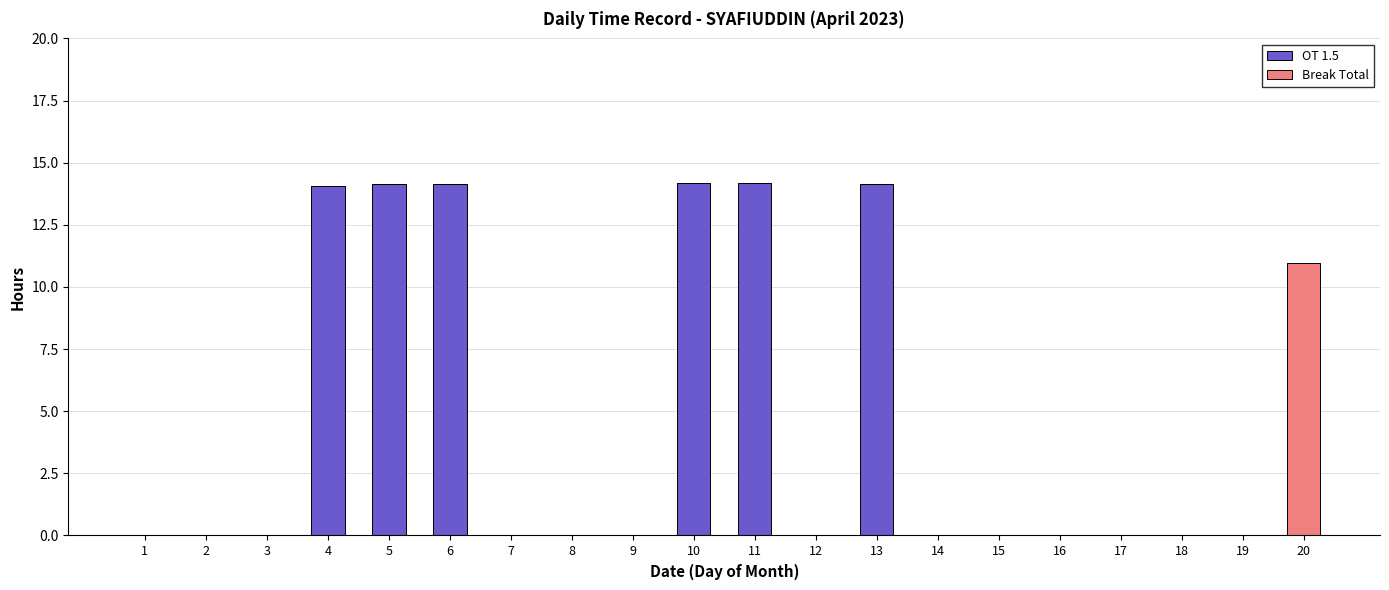

What is the sum of all OT 1.5 values?

84.9